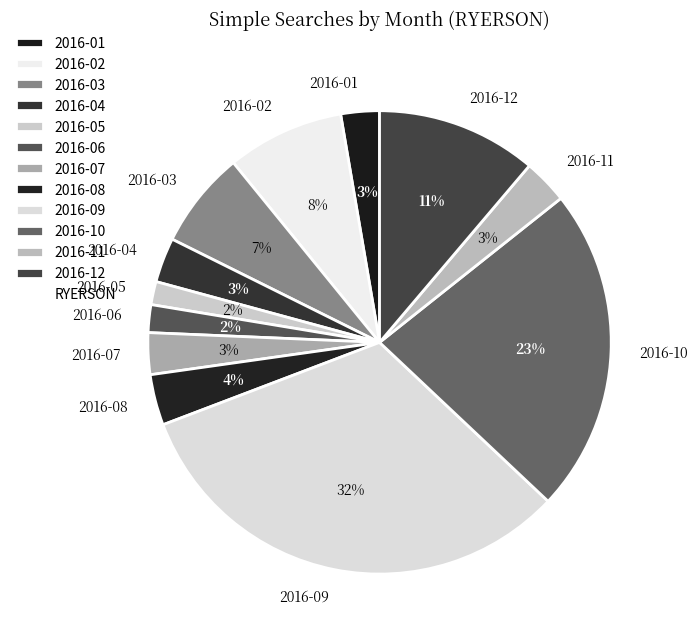

Is the sum of 2016-02 and 2016-10 greater than half?

No